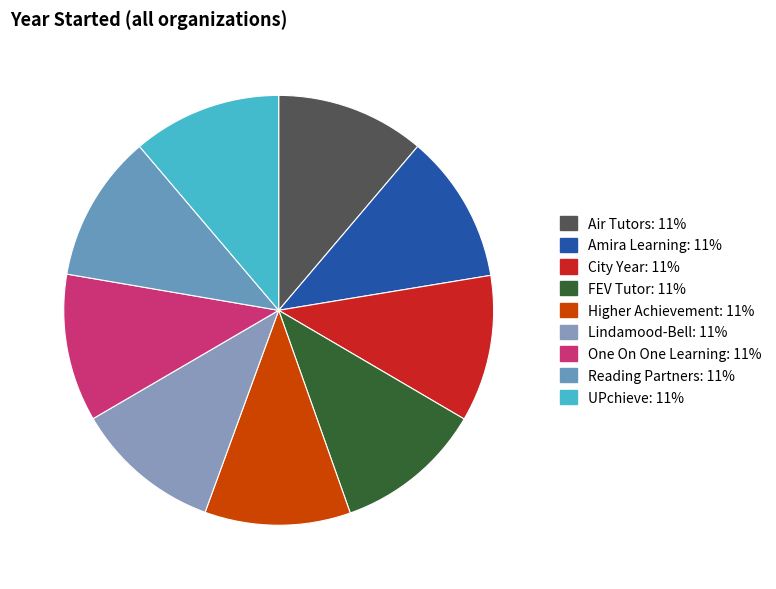

How many segments does this pie chart have?

9